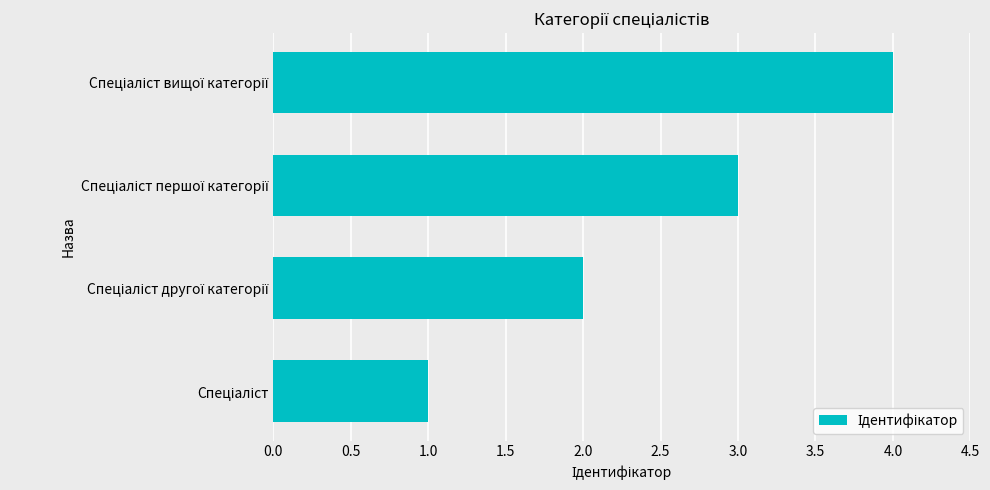

Are the bars horizontal?

Yes